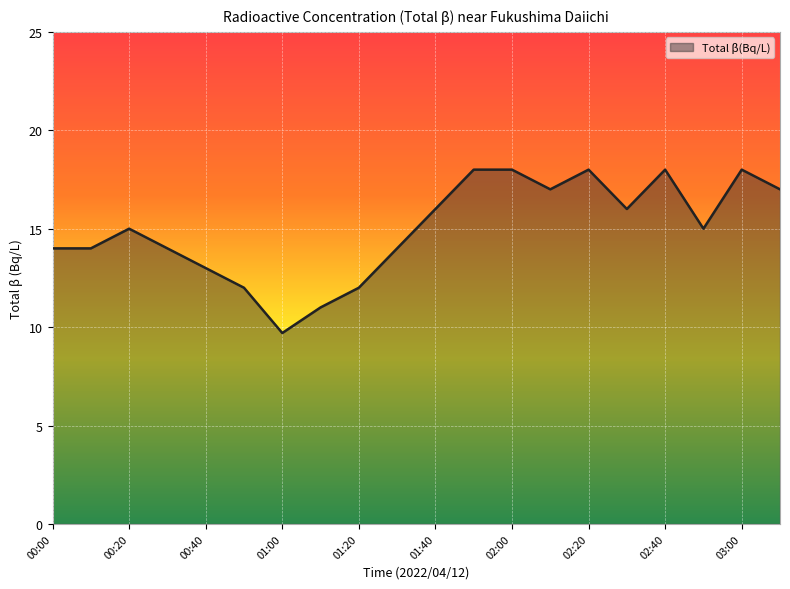

What is the smallest value displayed?

9.7